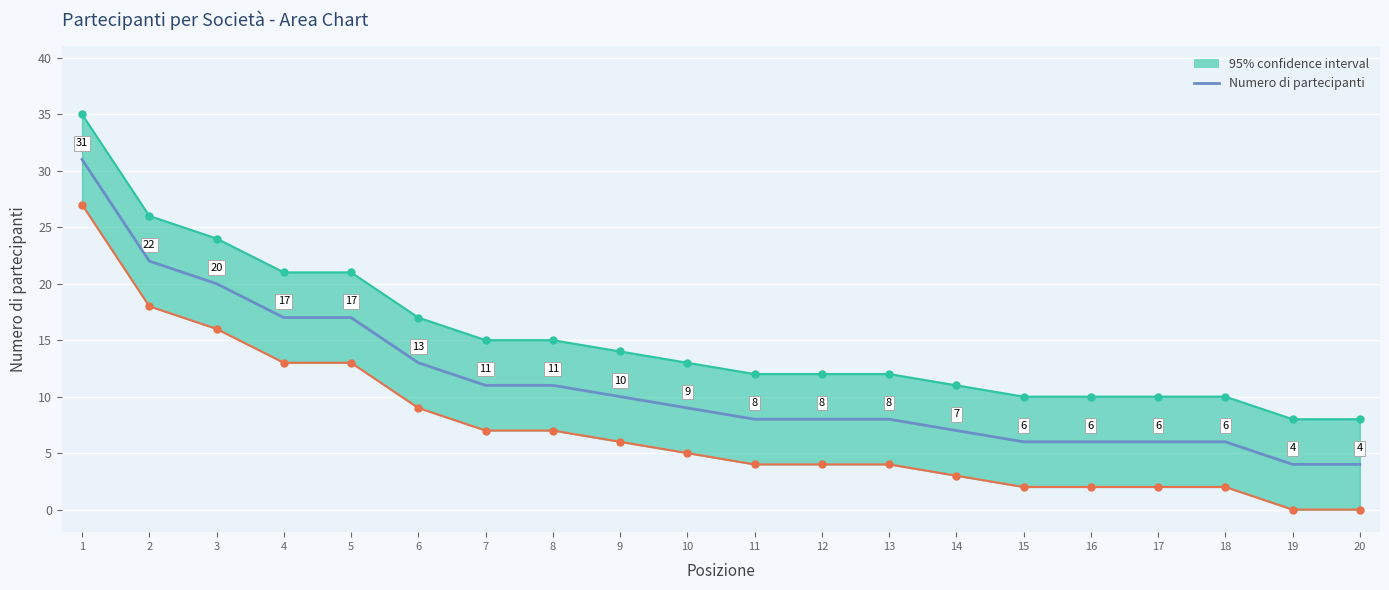

What is the value of the 3rd point from the left?

20